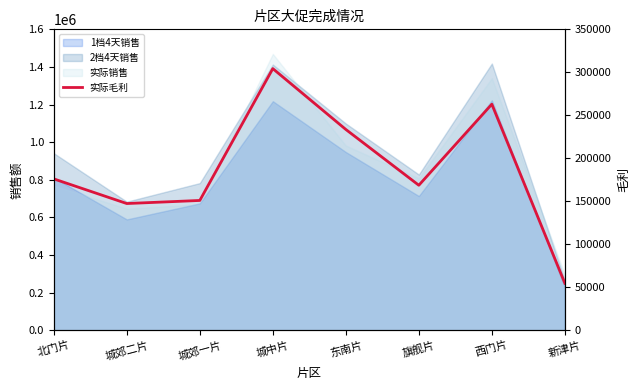

At which label does the data first exceed 176064?

北门片